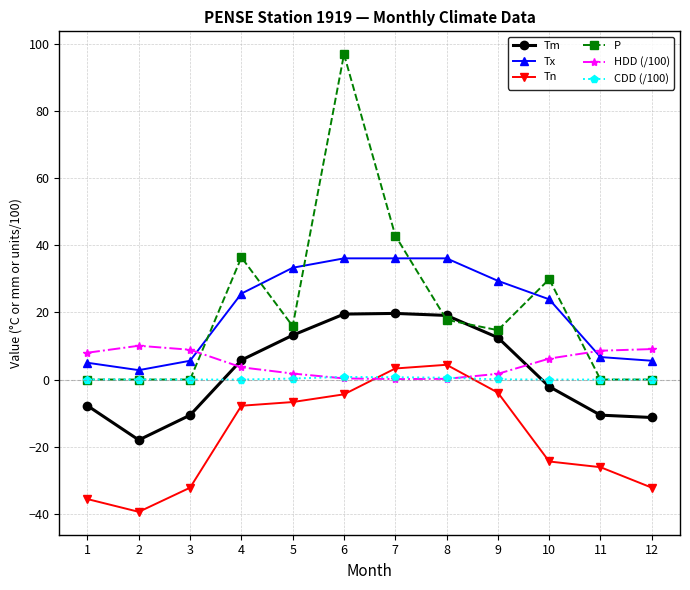

What is the difference between the Tn values at 8 and 12?

36.6